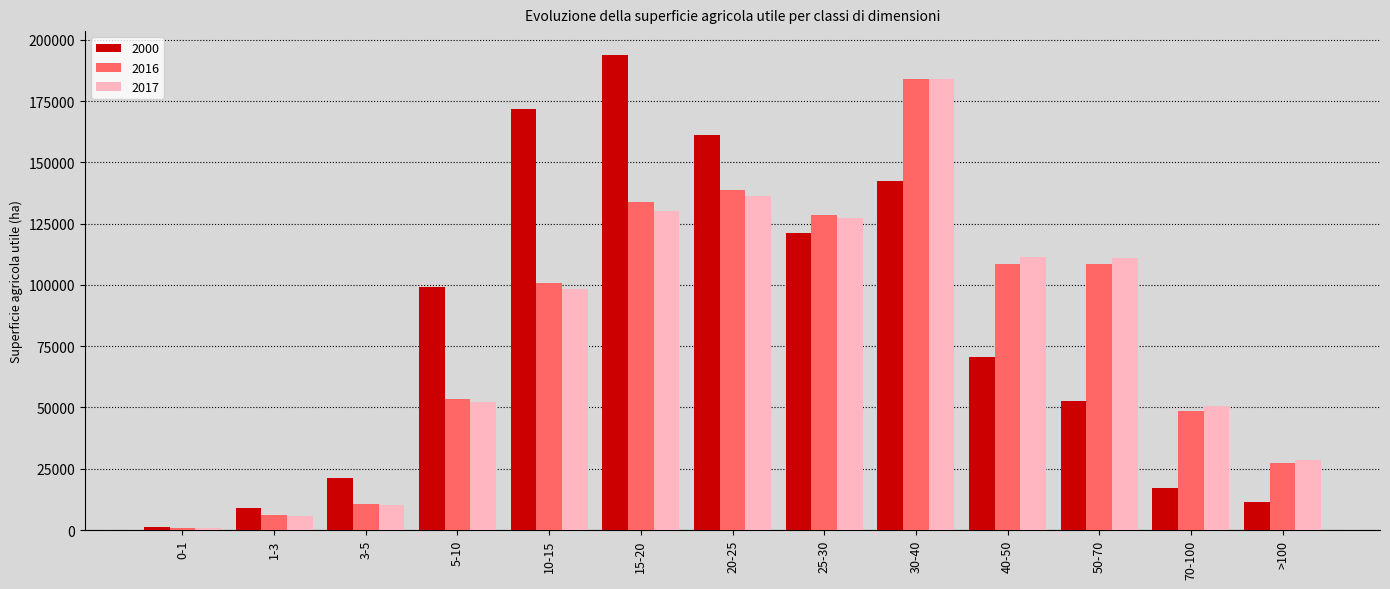

How many values in the 2016 series are below 100637?

6